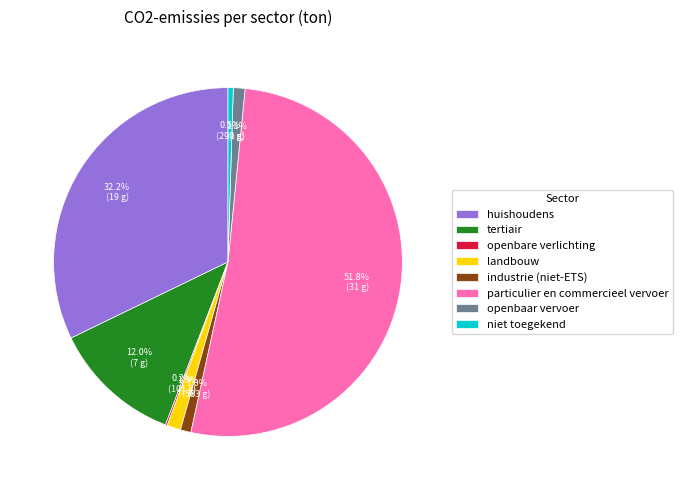

The landbouw slice represents 11% of the pie. True or false?

False